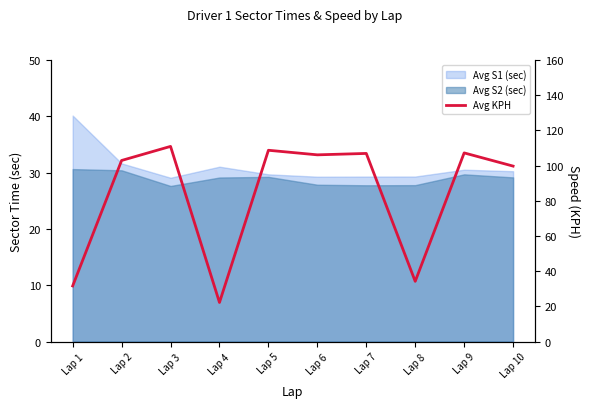

The value at Lap 5 is 36.9. True or false?

False